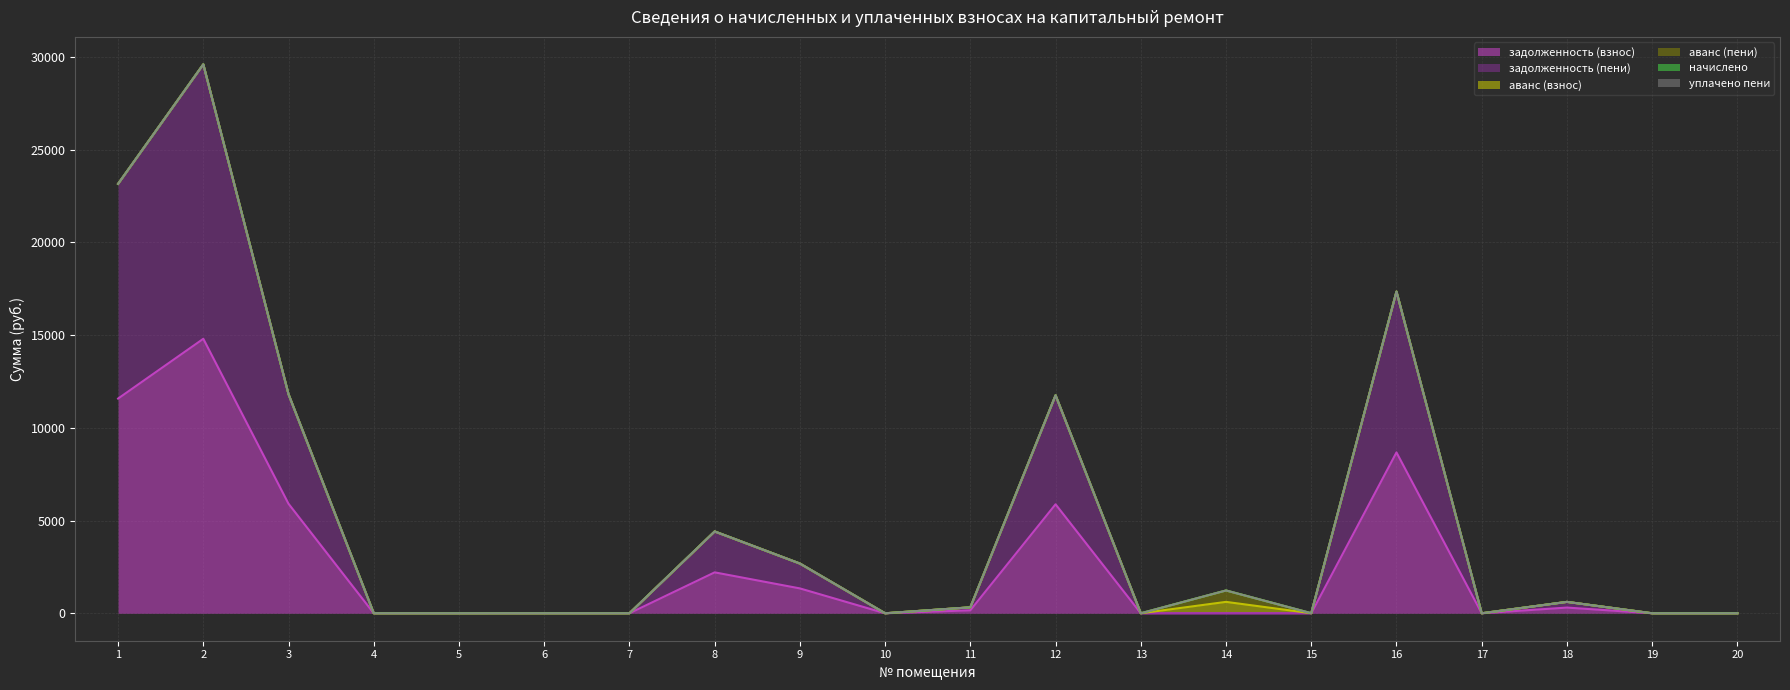

Reading left to right, what are all the values shown in this chart?

задолженность (взнос): 11581.0	14804.6	5906.5	0.0	0.0	0.0	0.6	2206.7	1341.2	0.0	160.6	5879.4	0.0	0.0	0.0	8676.8	0.0	307.4	0.0	0.0
задолженность (пени): 11581.0	14804.6	5906.5	0.0	0.0	0.0	0.6	2206.7	1341.2	0.0	160.6	5879.4	0.0	0.0	0.0	8676.8	0.0	307.4	0.0	0.0
аванс (взнос): 0.0	0.0	0.0	0.7	0.0	0.6	0.0	0.0	0.0	0.0	0.0	0.0	0.0	614.8	2.0	0.0	0.0	0.0	0.0	0.0
аванс (пени): 0.0	0.0	0.0	0.7	0.0	0.6	0.0	0.0	0.0	0.0	0.0	0.0	0.0	614.8	2.0	0.0	0.0	0.0	0.0	0.0
начислено: 0.0	0.0	0.0	0.0	0.0	0.0	0.0	0.0	0.0	0.0	0.0	0.0	0.0	0.0	0.0	0.0	0.0	0.0	0.0	0.0
уплачено пени: 0.0	0.0	0.0	0.0	0.0	0.0	0.0	0.0	0.0	0.0	0.0	0.0	0.0	0.0	0.0	0.0	0.0	0.0	0.0	0.0